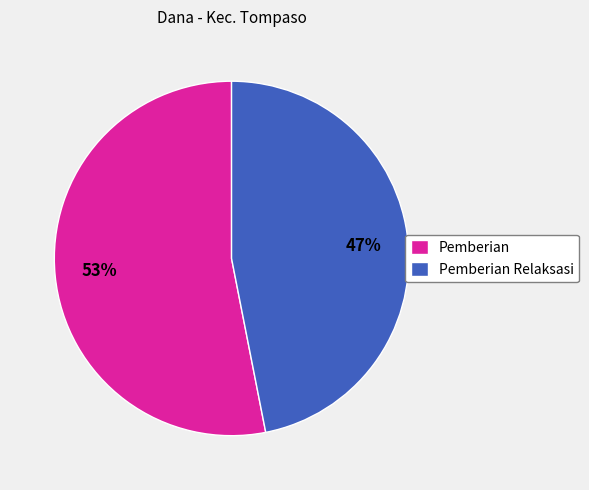

What is the largest slice in the pie chart?

Pemberian